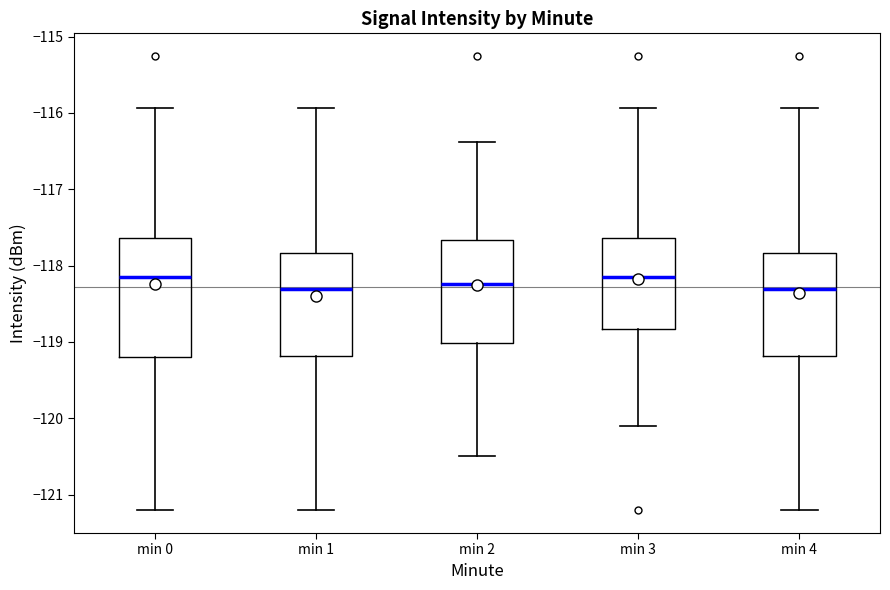

Reading left to right, transcribe this box plot: for each box, give where its median line is, the range the box spans, and where its two whiskers end, as read against the y-axis. The values are not printed on the chart, so give them approximately, as read against the axis.

min 0: median -118.1, box -119.2 to -117.6, whiskers -121.2 to -115.9
min 1: median -118.3, box -119.2 to -117.8, whiskers -121.2 to -115.9
min 2: median -118.2, box -119.0 to -117.7, whiskers -120.5 to -116.4
min 3: median -118.1, box -118.8 to -117.6, whiskers -120.1 to -115.9
min 4: median -118.3, box -119.2 to -117.8, whiskers -121.2 to -115.9